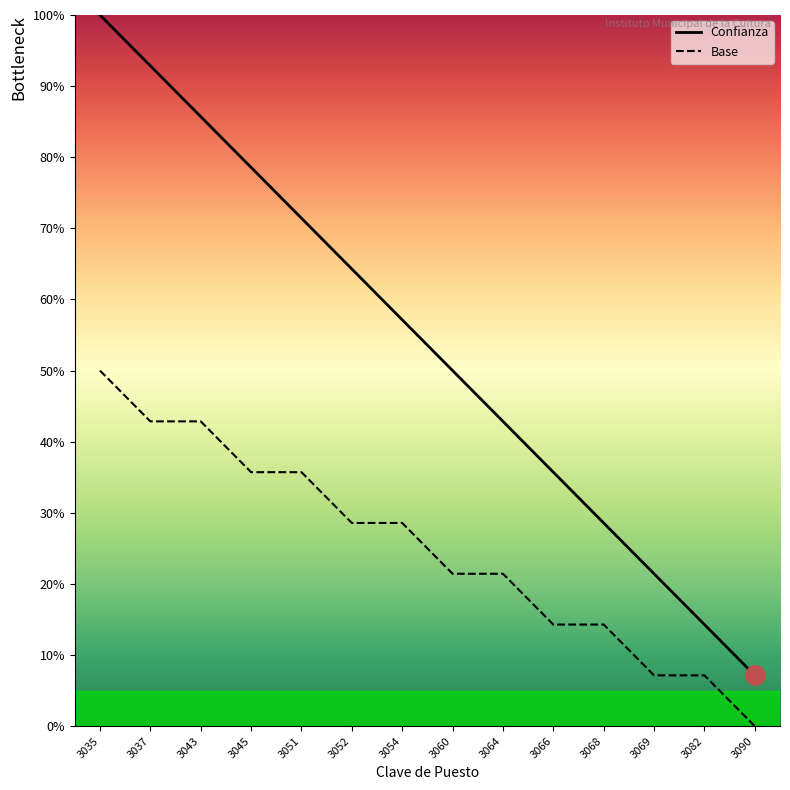

What is the difference between the second highest and second lowest values in the Base series?

35.7